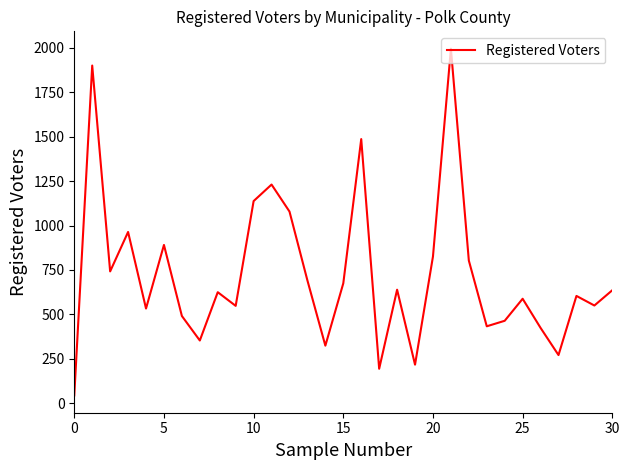

What is the minimum value shown in the chart?

44